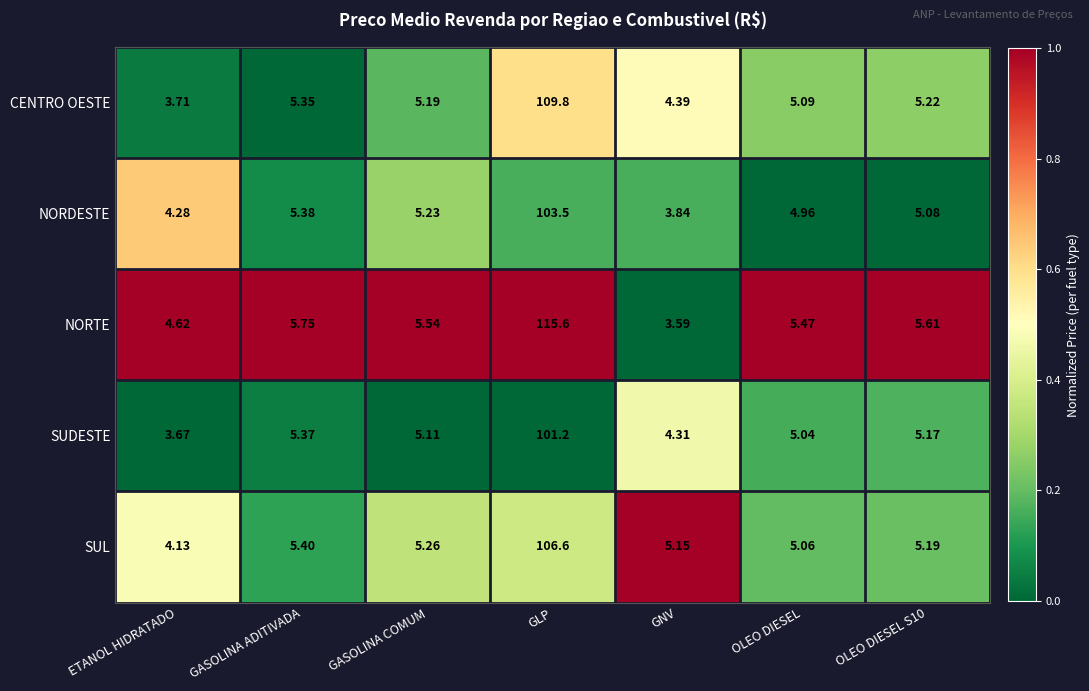

How many data points does each series have?

7